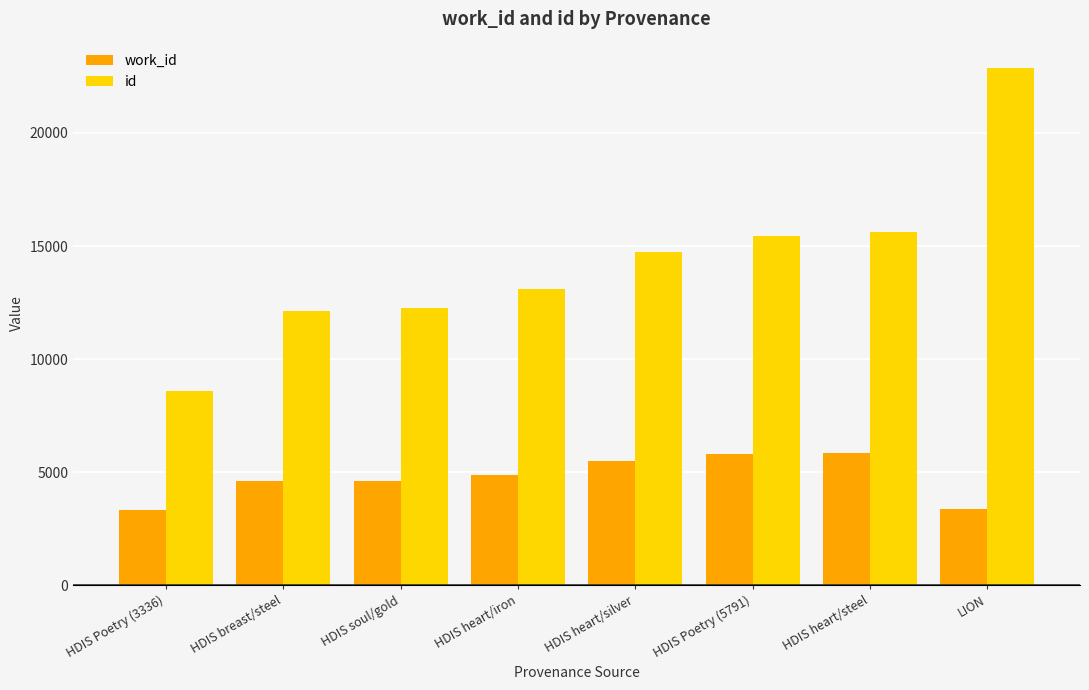

What value does the id series have at LION?

22889